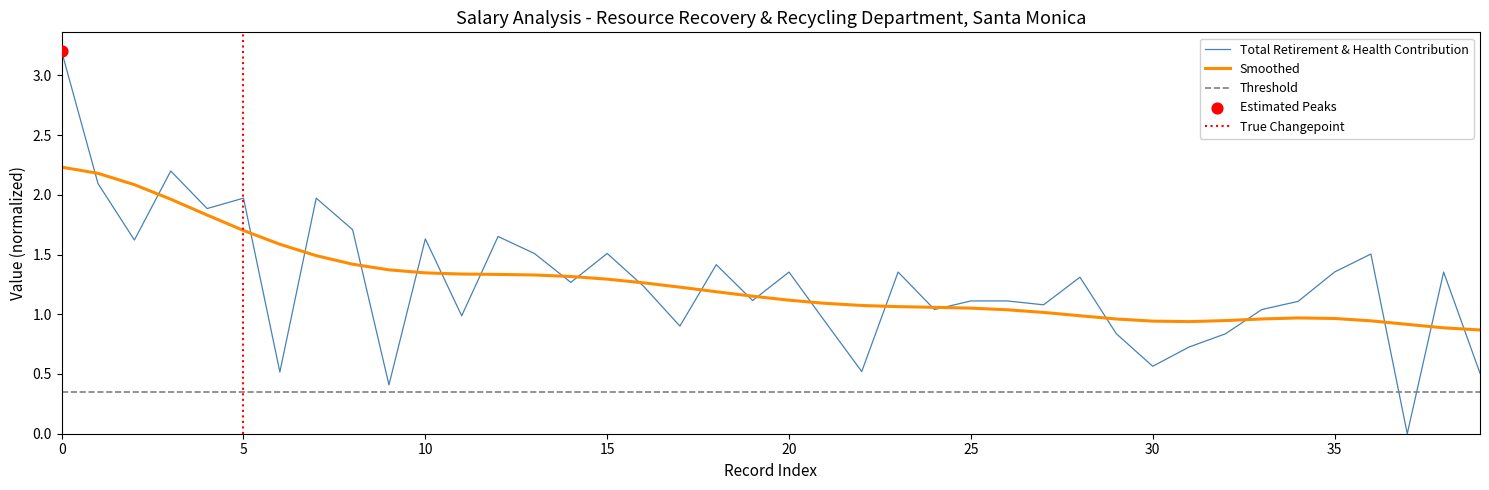

Is it true that Smoothed equals 1.4 at 0?

False